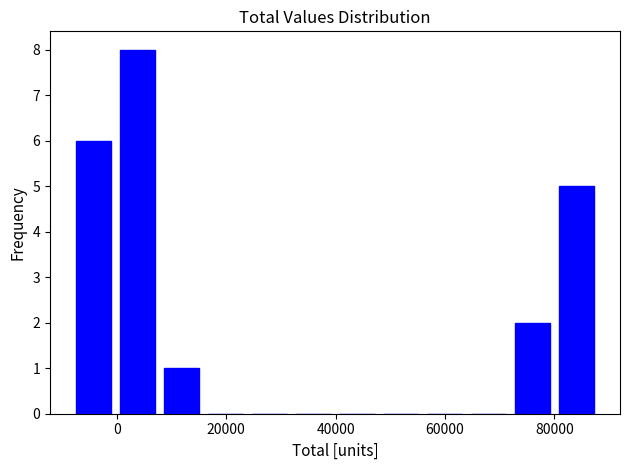

Reading left to right, list every bar in this chart as the range it spans on the x-axis followed by its height. Neither the bar edges nor the heights are printed on the chart, so give them approximately, as read against the axes.

-8000 to 0: 6
0 to 8000: 8
8000 to 16000: 1
16000 to 24000: 0
24000 to 32000: 0
32000 to 40000: 0
40000 to 48000: 0
48000 to 56000: 0
56000 to 64000: 0
64000 to 72000: 0
72000 to 80000: 2
80000 to 88000: 5